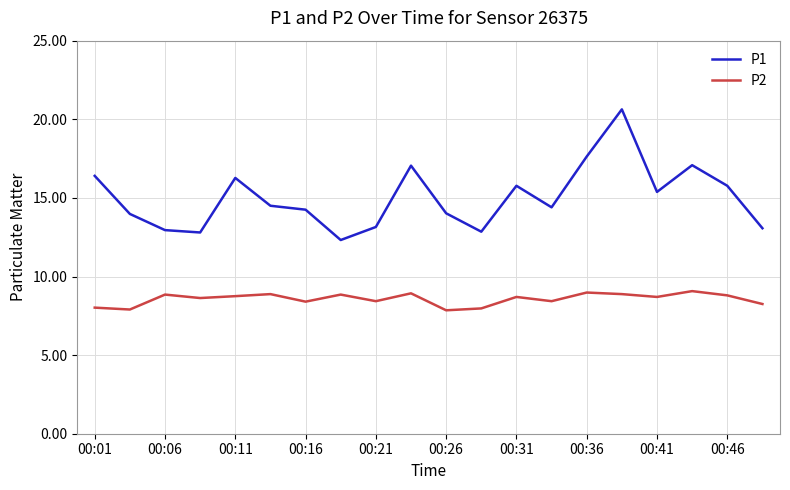

True or false: P2 and P1 cross at least once.

False